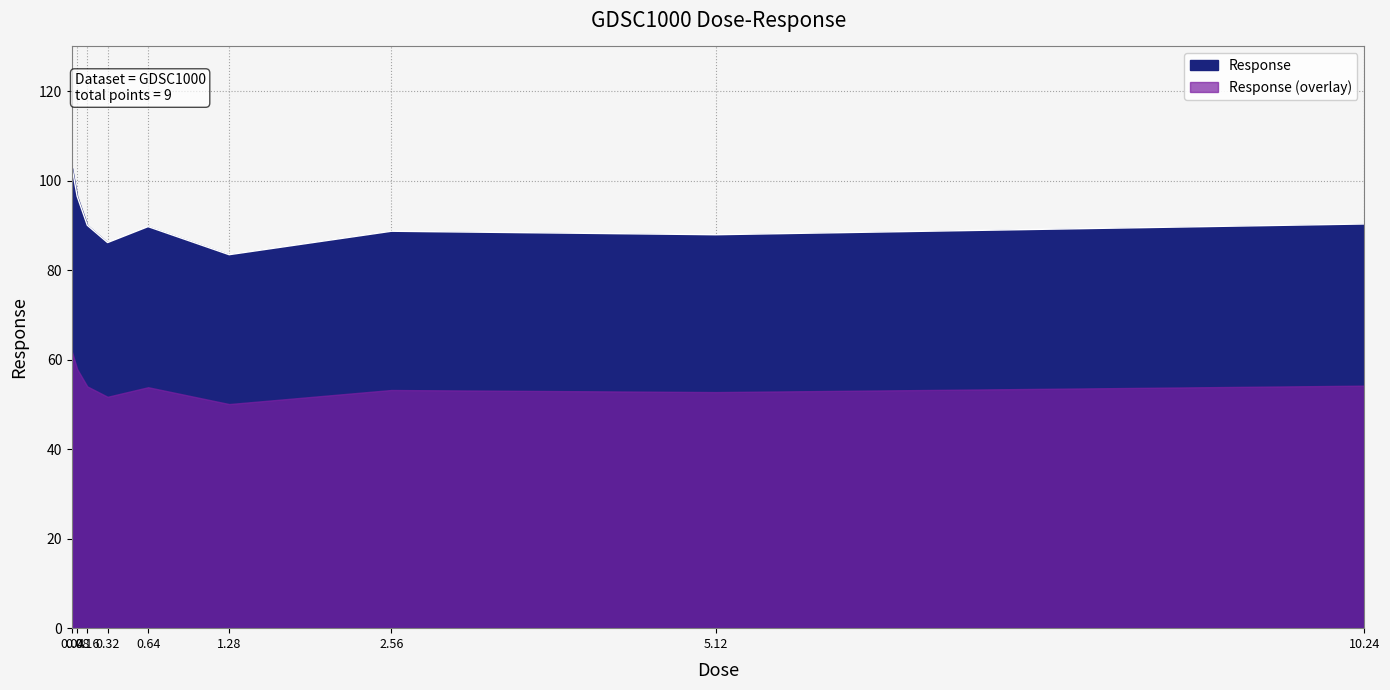

What is the change in value from 0.08 to 0.16?

-6.5